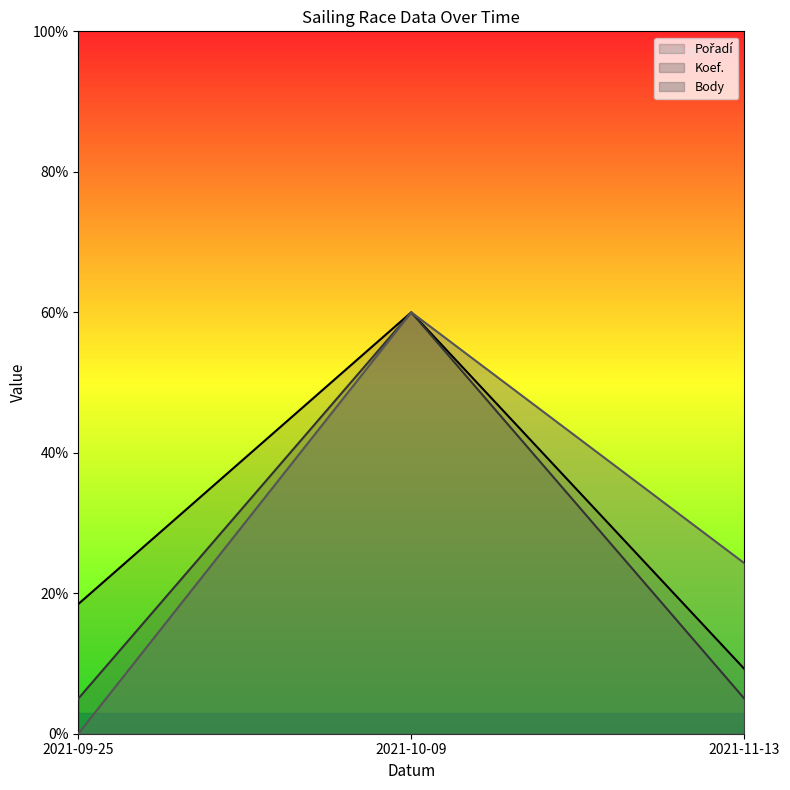

How many values in the Koef. series exceed 18?

2